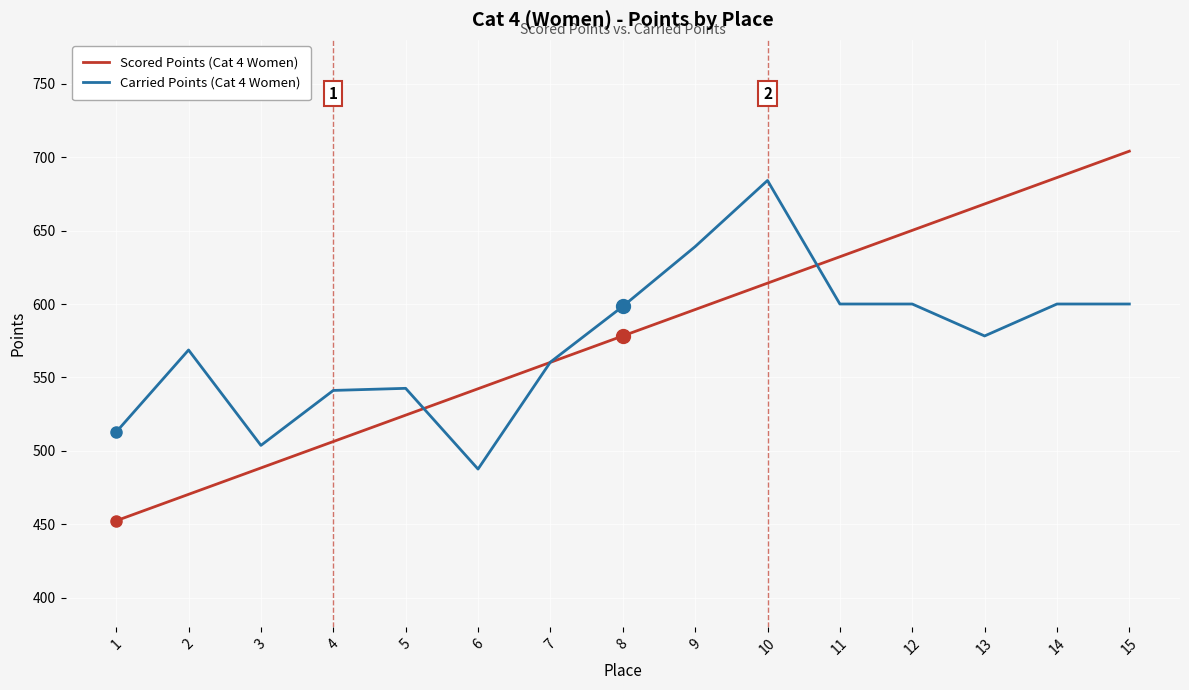

Rank the series by their average value, from lowest to highest.

Carried Points (Cat 4 Women), Scored Points (Cat 4 Women)